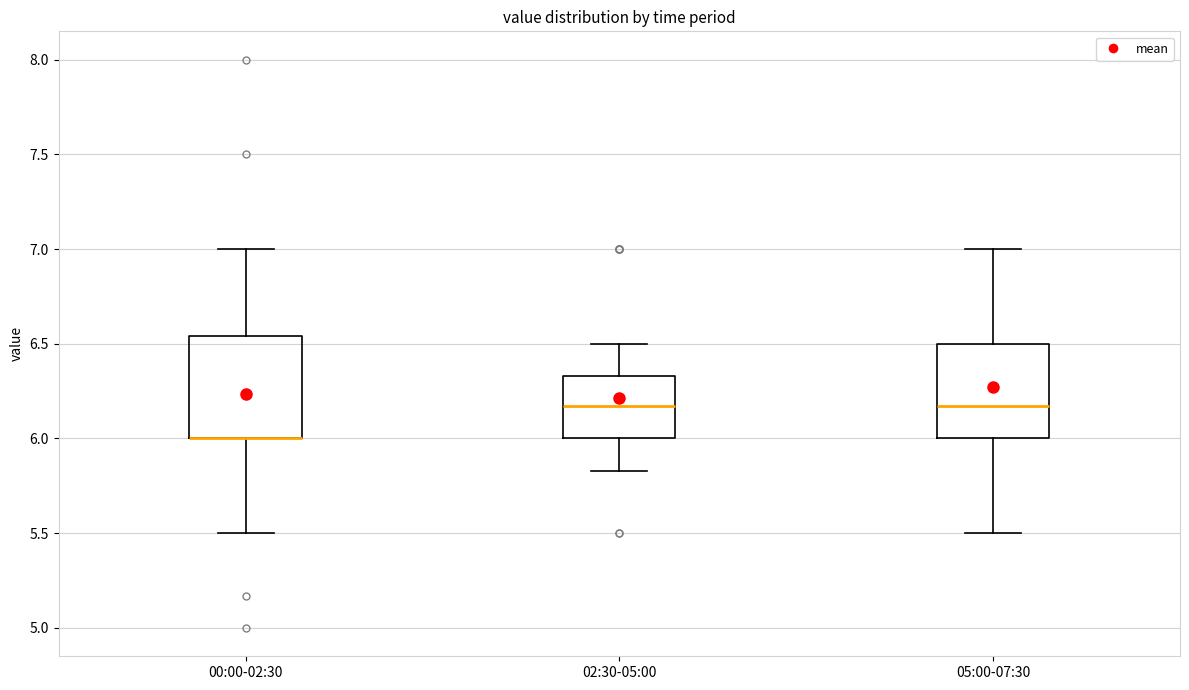

Reading left to right, read every box against the y-axis: the position of its median line, the range the box covers, and the ends of its whiskers. The values are not printed on the chart, so give them approximately, as read against the axis.

00:00-02:30: median 6.00 (drawn on the box's lower edge), box 6.00 to 6.55, whiskers 5.50 to 7.00
02:30-05:00: median 6.15, box 6.00 to 6.35, whiskers 5.85 to 6.50
05:00-07:30: median 6.15, box 6.00 to 6.50, whiskers 5.50 to 7.00